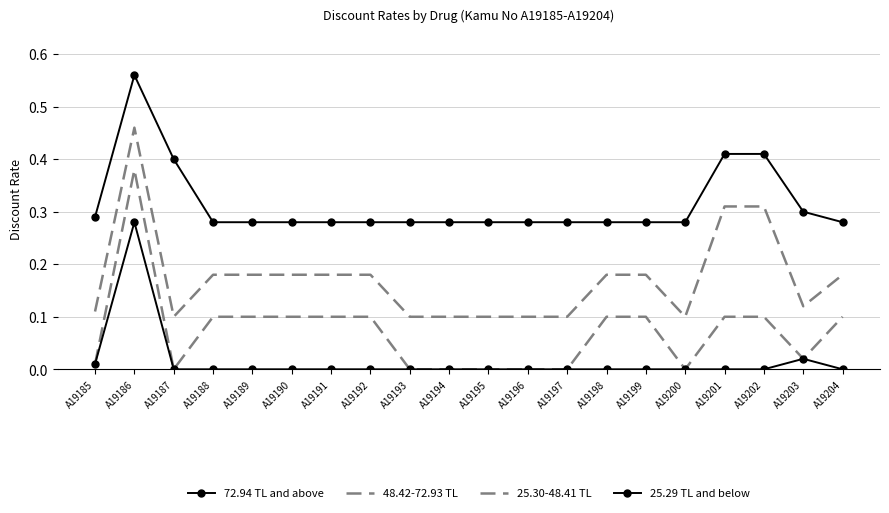

What is the total value across all series at A19201?

0.8